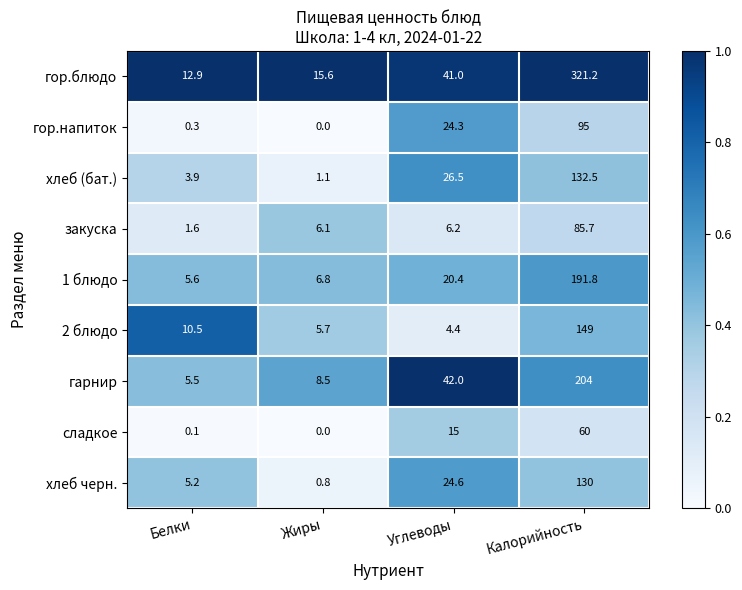

The гор.напиток series shows 30.7 at Калорийность. True or false?

False